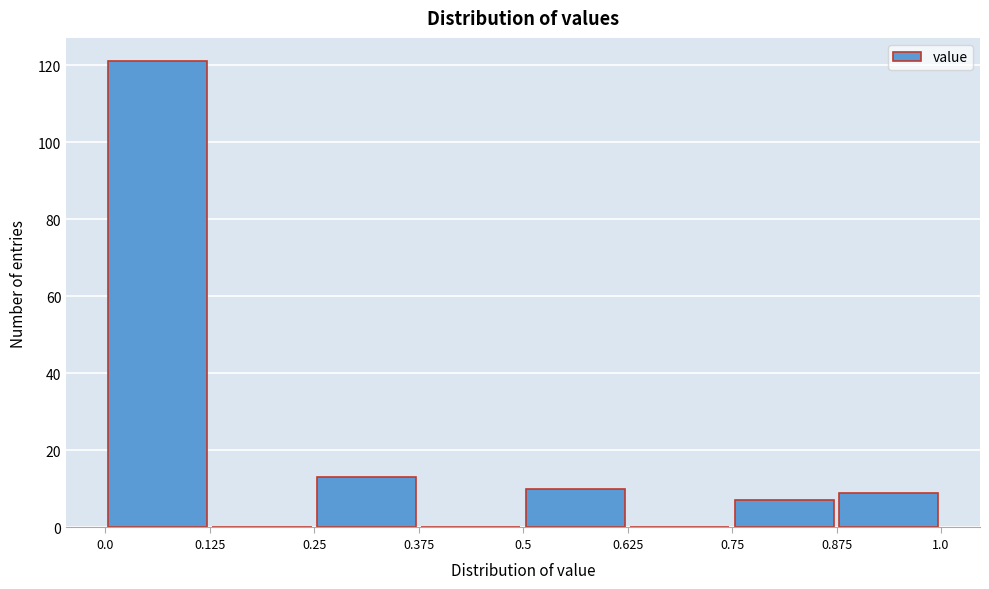

Reading left to right, list every bar in this chart as the range it spans on the x-axis followed by its height. The values are not printed on the chart, so give them approximately, as read against the axis.

0.0 to 0.125: 122
0.125 to 0.25: 0
0.25 to 0.375: 14
0.375 to 0.5: 0
0.5 to 0.625: 10
0.625 to 0.75: 0
0.75 to 0.875: 8
0.875 to 1.0: 10